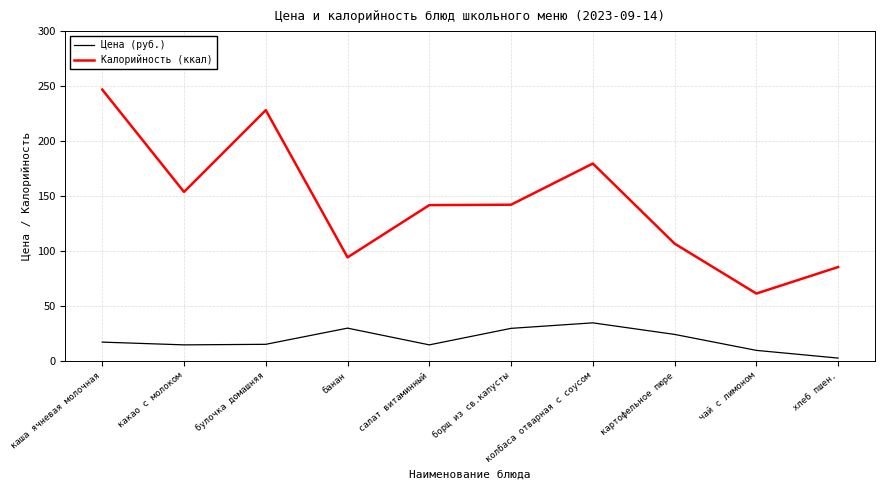

In Калорийность (ккал), how many points are higher than both neighbors (excluding endpoints)?

2